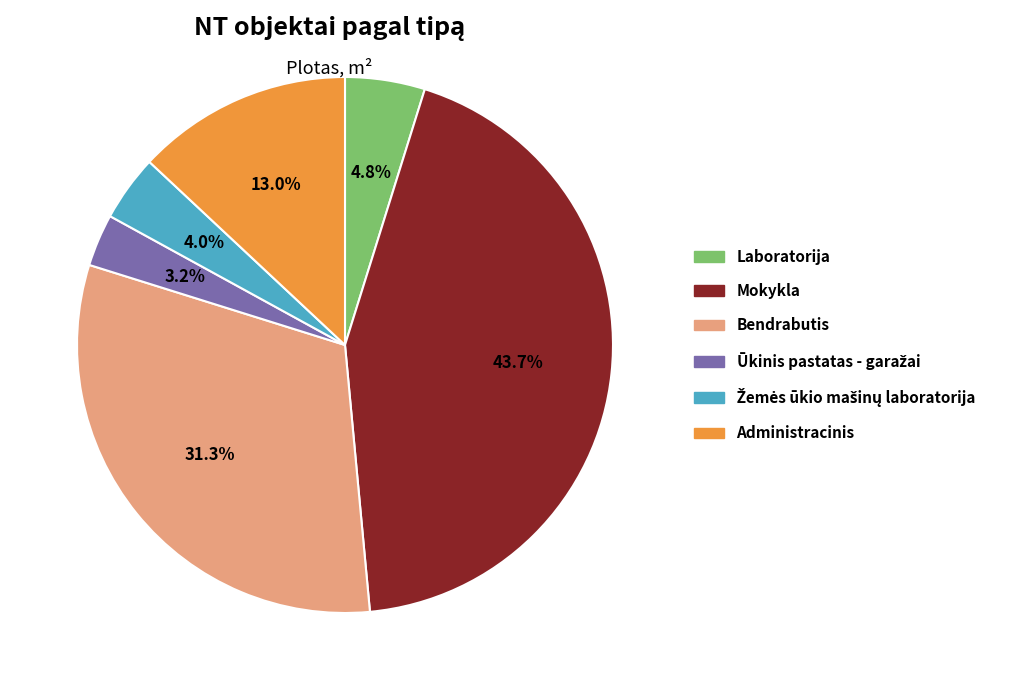

To the nearest percent, what percentage of the pie is Laboratorija?

5%